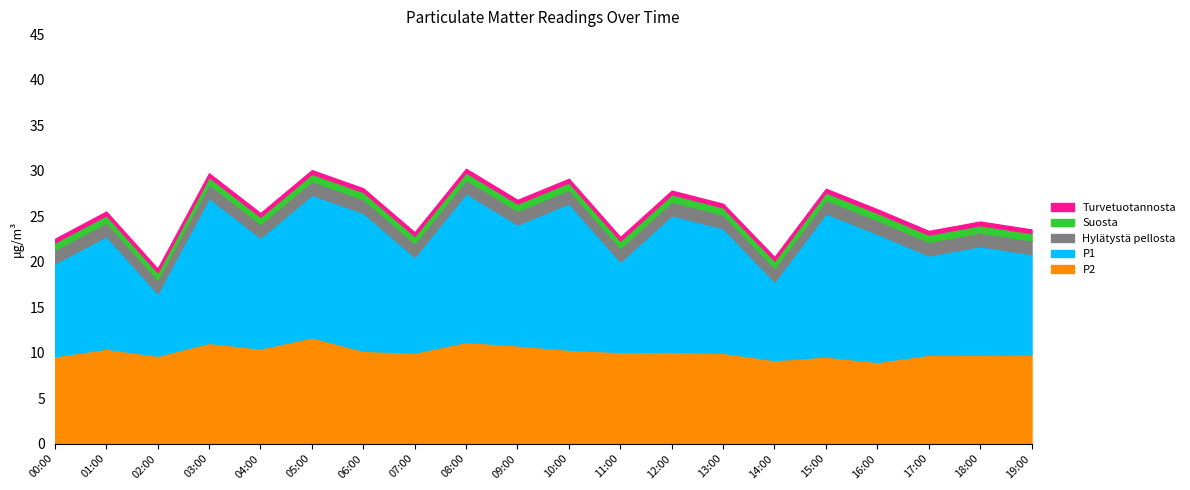

The value of P2 at 05:00 is 6.8. True or false?

False